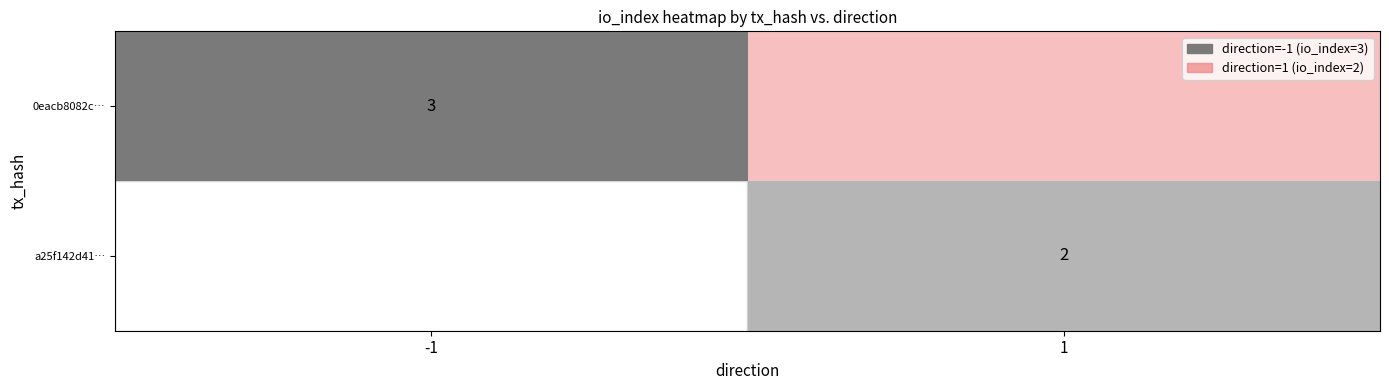

At which category does the chart reach its peak across all series?

-1